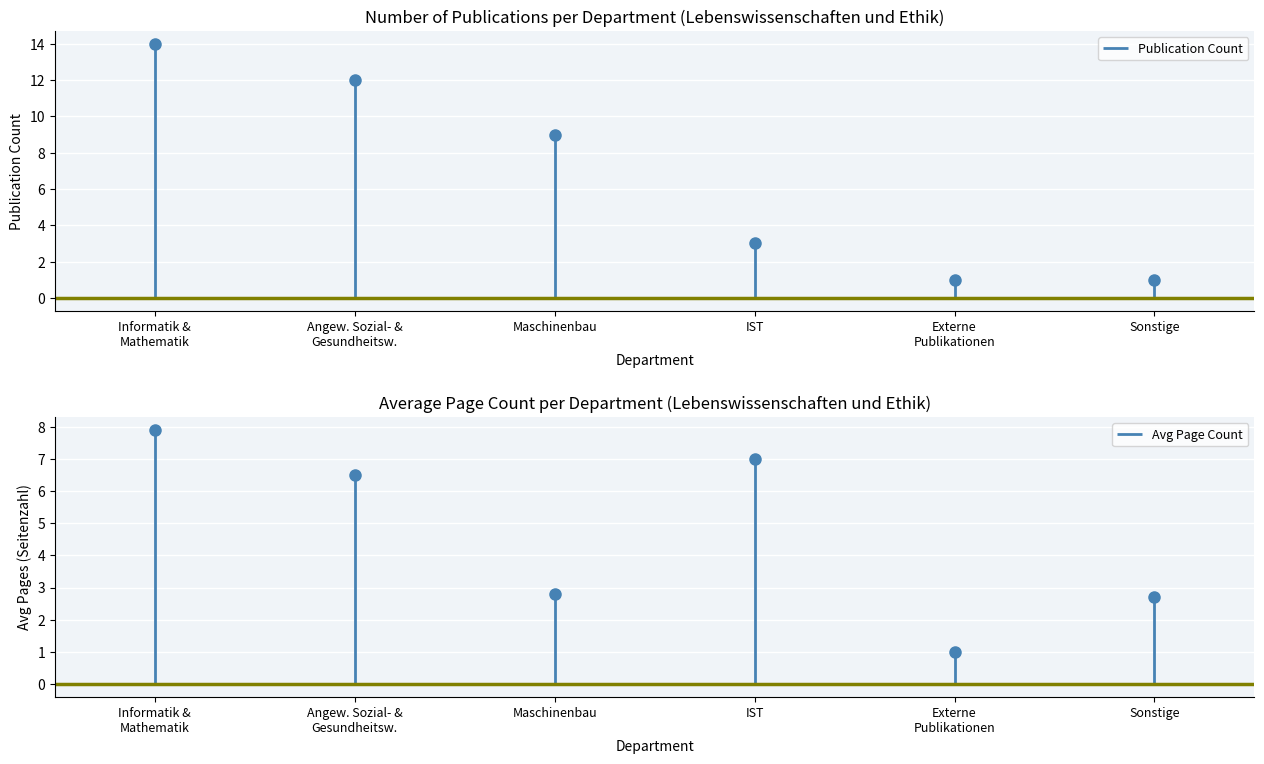

Rank the categories by value from highest to lowest.

0, 1, 2, 3, 4, 5